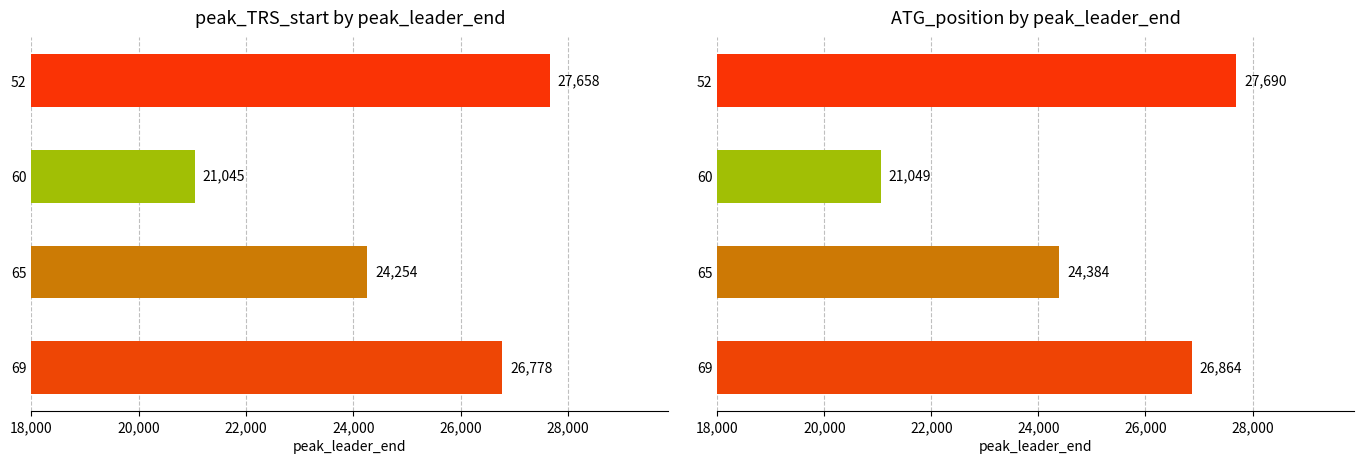

The value of ATG_position at 65 is 35190. True or false?

False